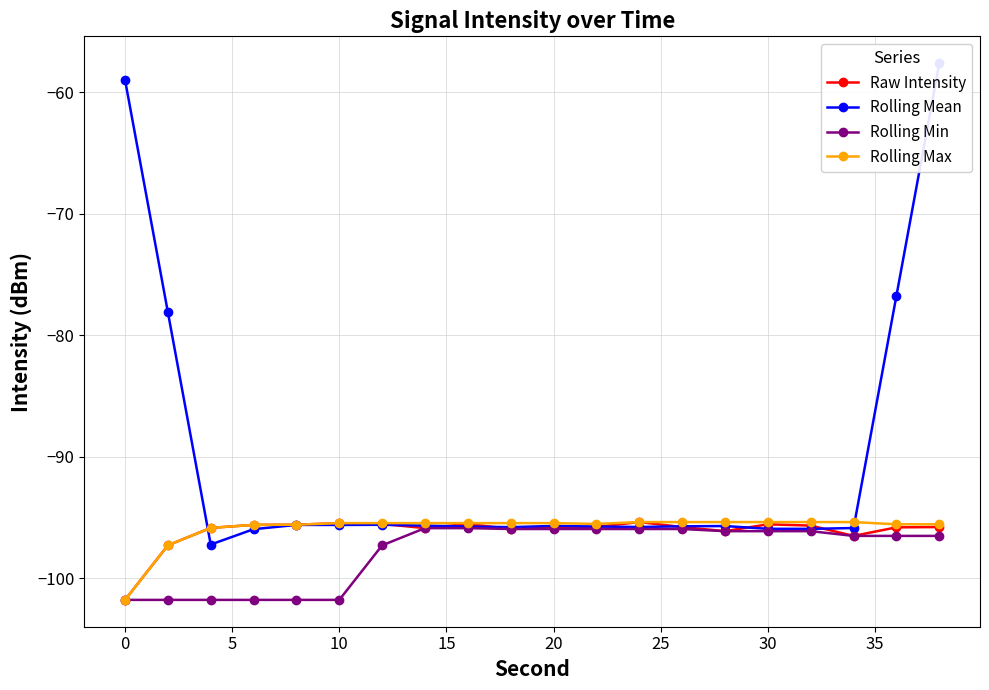

The Rolling Max series shows -55.2 at 20. True or false?

False